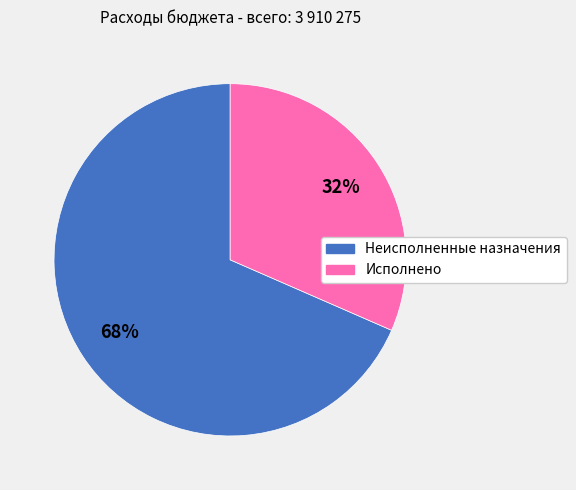

Count the number of slices in the pie.

2